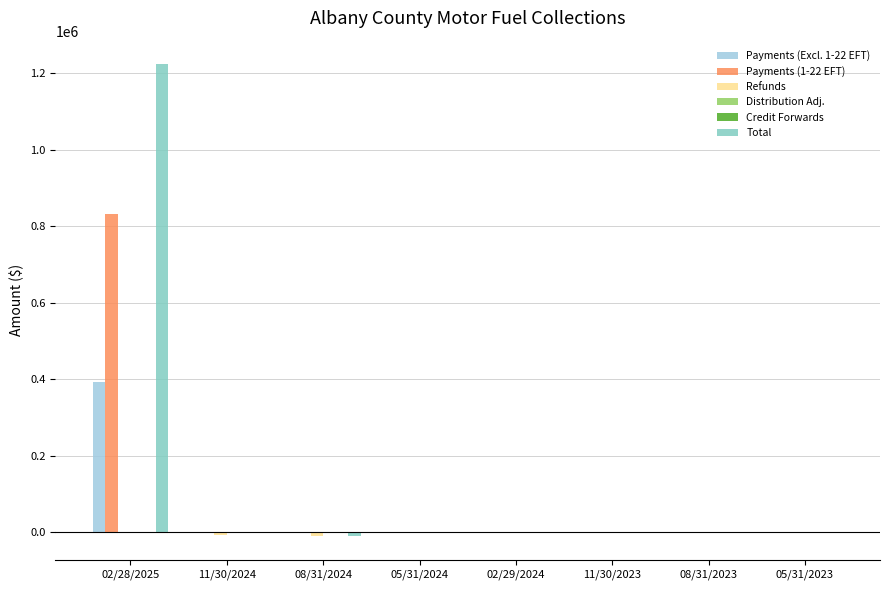

What is the greatest value displayed?

1223868.9